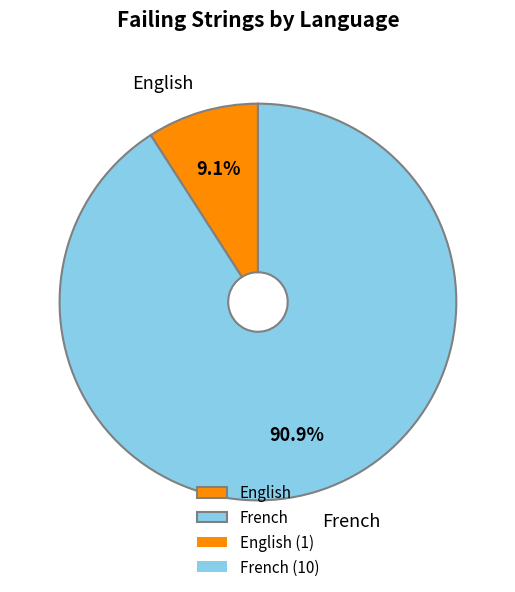

Which slice is the largest?

French